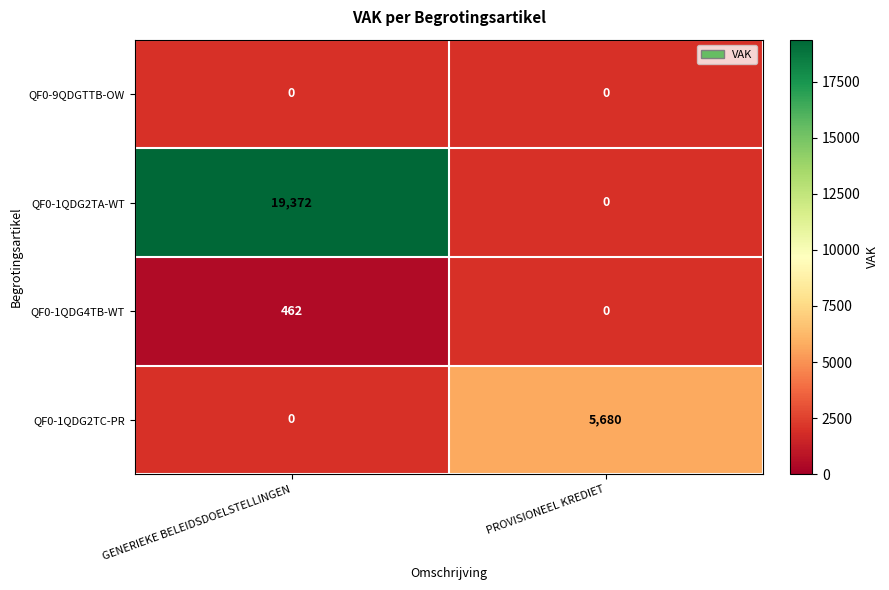

Is it true that QF0-1QDG2TA-WT equals 33085 at GENERIEKE BELEIDSDOELSTELLINGEN?

False